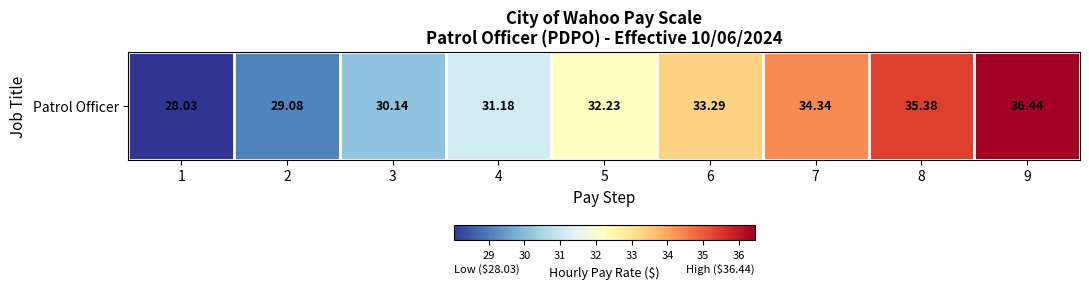

Reading left to right, what are all the values shown in this chart?

1=28.0	2=29.1	3=30.1	4=31.2	5=32.2	6=33.3	7=34.3	8=35.4	9=36.4